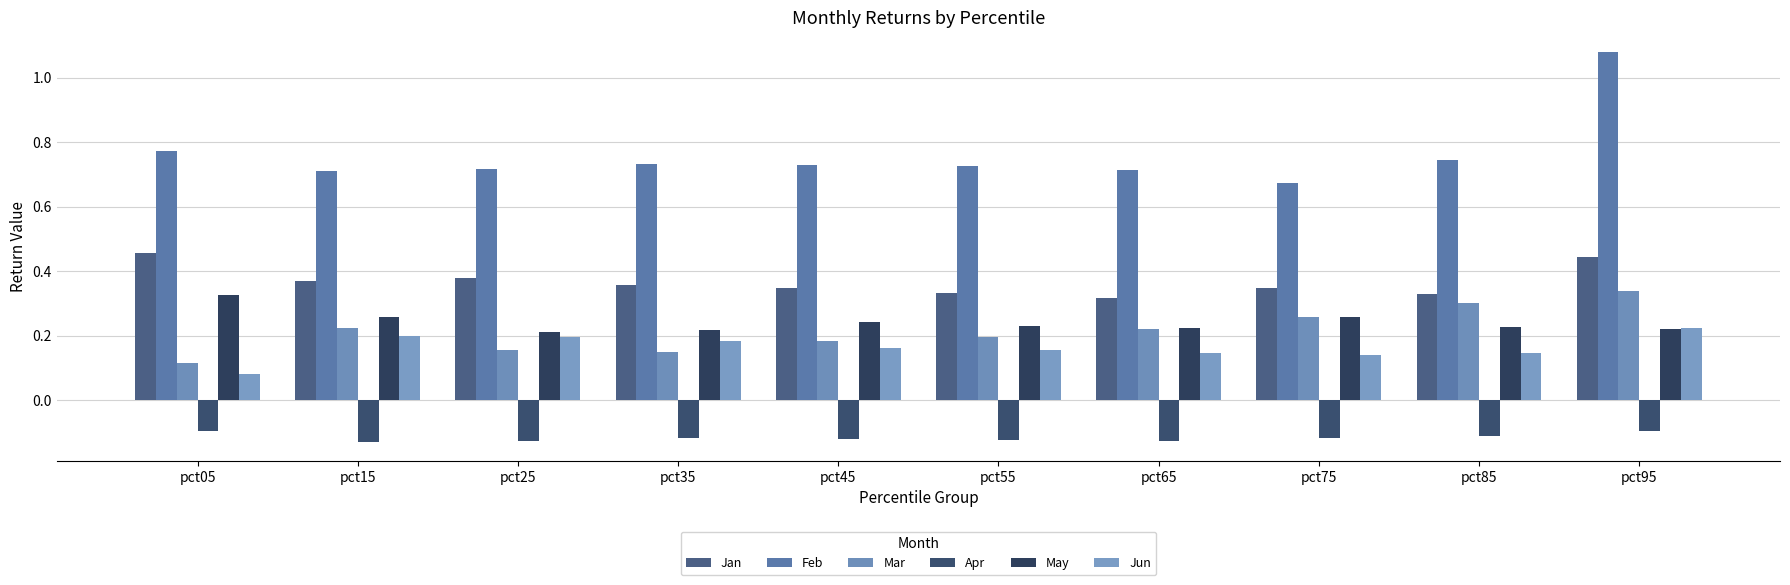

Reading left to right, list all the values displayed in this chart.

Jan: 0.5	0.4	0.4	0.4	0.3	0.3	0.3	0.3	0.3	0.4
Feb: 0.8	0.7	0.7	0.7	0.7	0.7	0.7	0.7	0.7	1.1
Mar: 0.1	0.2	0.2	0.2	0.2	0.2	0.2	0.3	0.3	0.3
Apr: -0.1	-0.1	-0.1	-0.1	-0.1	-0.1	-0.1	-0.1	-0.1	-0.1
May: 0.3	0.3	0.2	0.2	0.2	0.2	0.2	0.3	0.2	0.2
Jun: 0.1	0.2	0.2	0.2	0.2	0.2	0.1	0.1	0.1	0.2